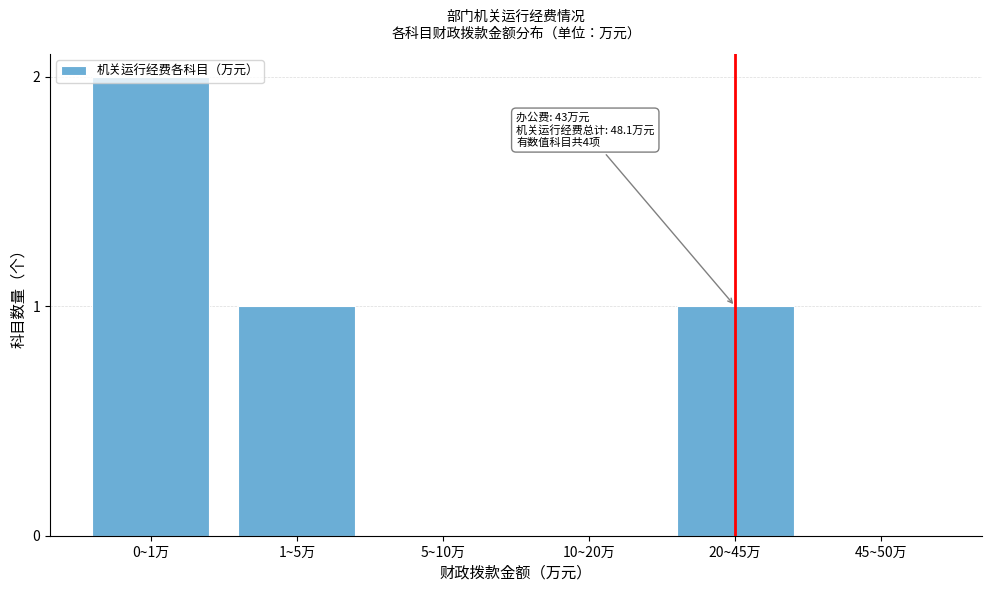

What is the sum of all values?

4